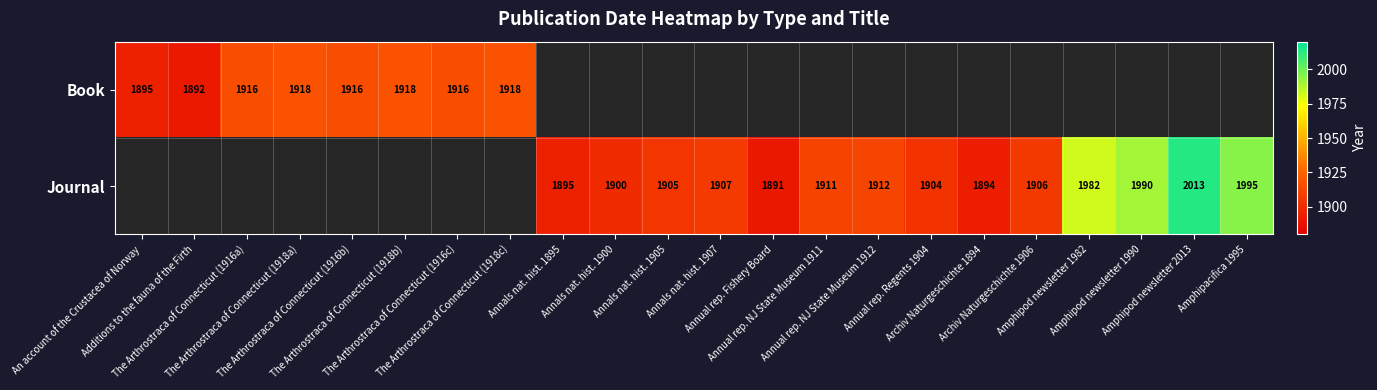

How many data points in Journal are above 1900?

10